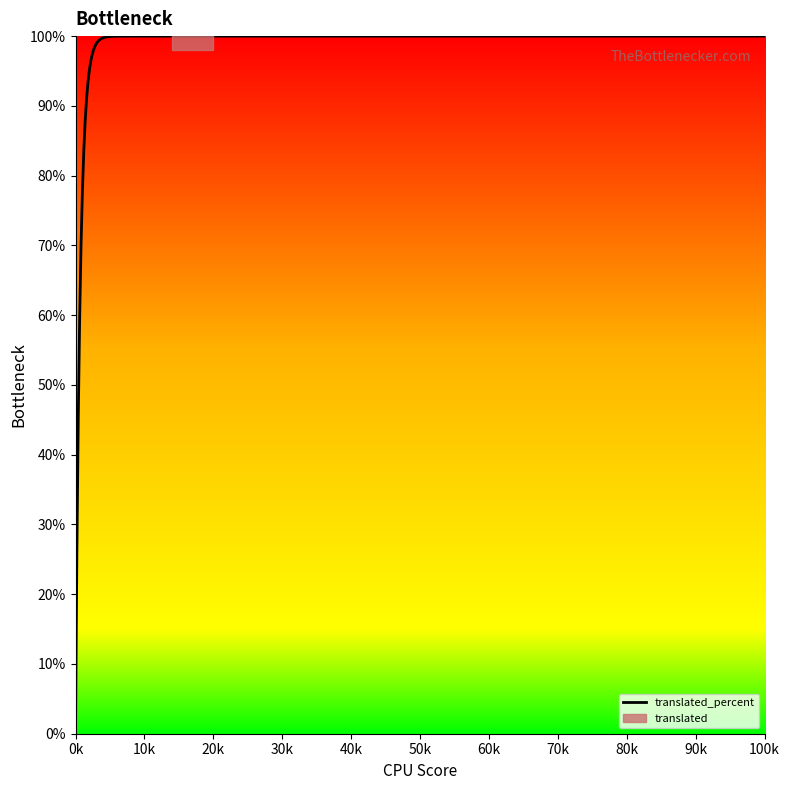

What is the highest value of the translated_percent series?

100.0